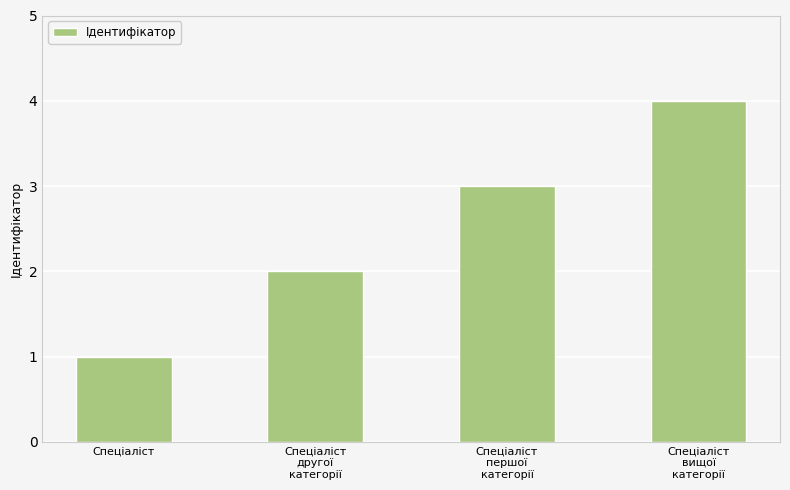

At which category does the chart reach its minimum across all series?

Спеціаліст